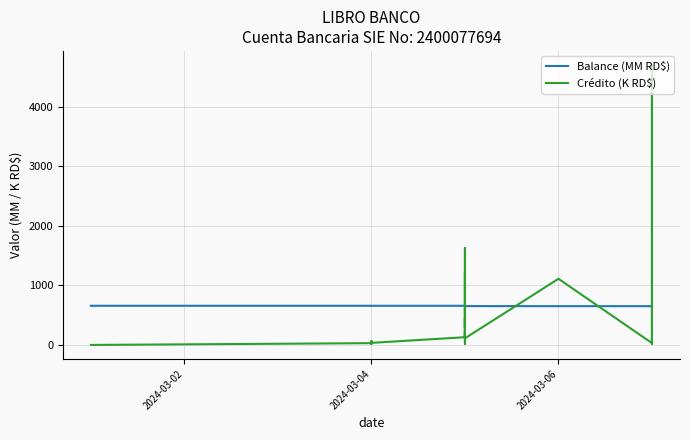

True or false: Crédito (K RD$) and Balance (MM RD$) intersect in this chart.

True